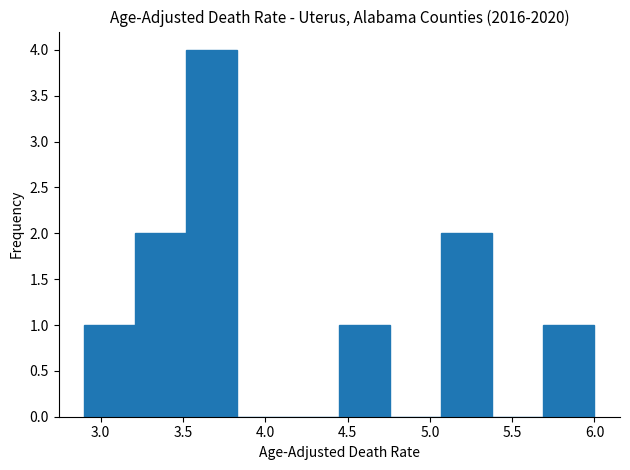

Reading left to right, list every bar in this chart as the range it spans on the x-axis followed by its height. Neither the bar edges nor the heights are printed on the chart, so give them approximately, as read against the axes.

2.90 to 3.21: 1
3.21 to 3.52: 2
3.52 to 3.83: 4
3.83 to 4.14: 0
4.14 to 4.45: 0
4.45 to 4.76: 1
4.76 to 5.07: 0
5.07 to 5.38: 2
5.38 to 5.69: 0
5.69 to 6.00: 1